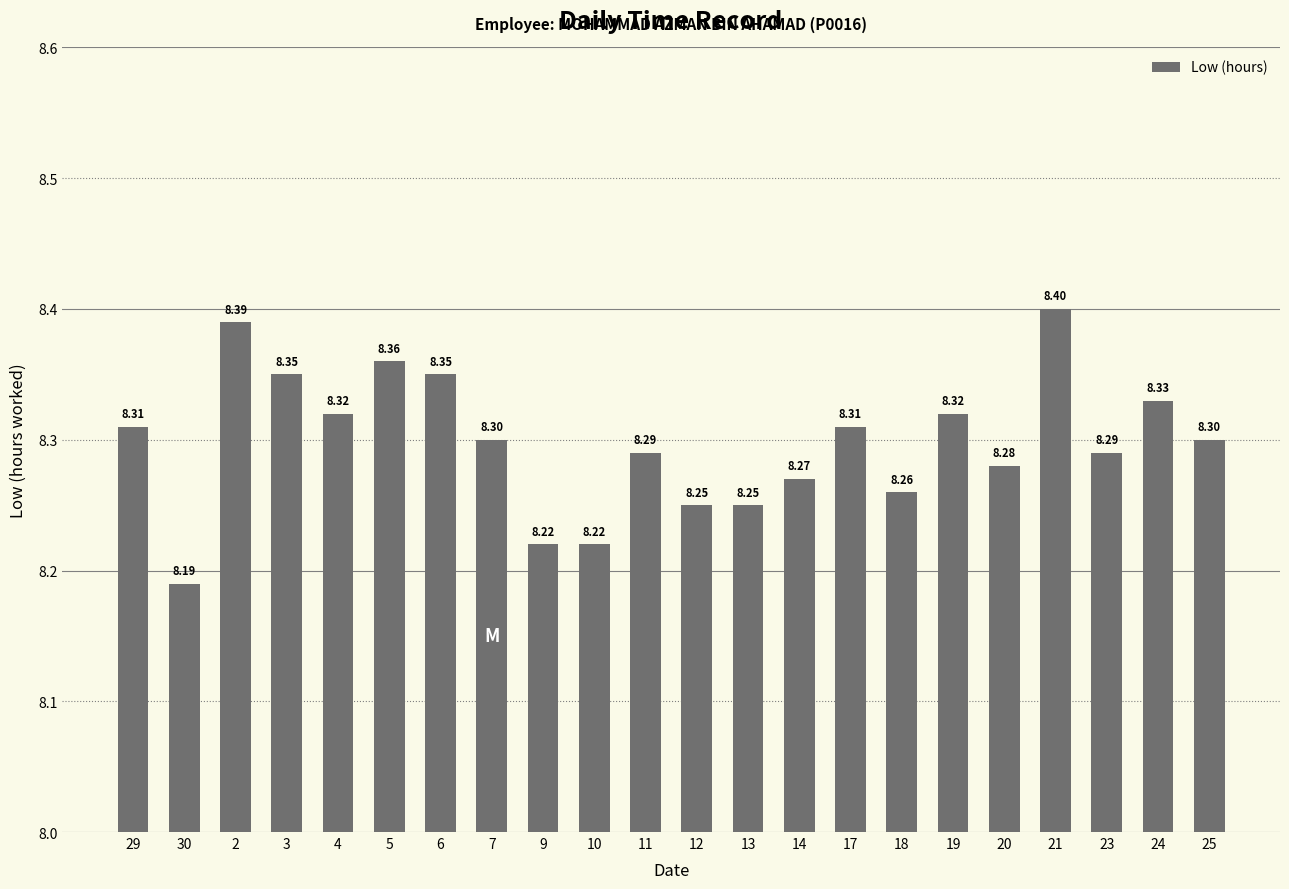

What is the difference between the maximum and minimum values?

0.2